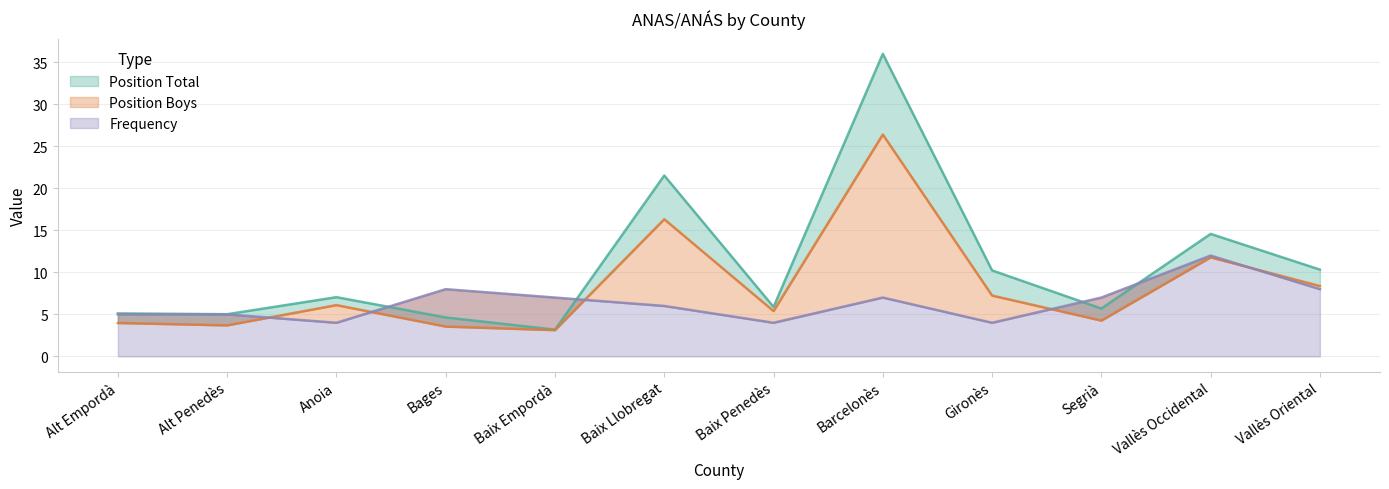

What is the difference between the Frequency values at Anoia and Alt Penedès?

1.0